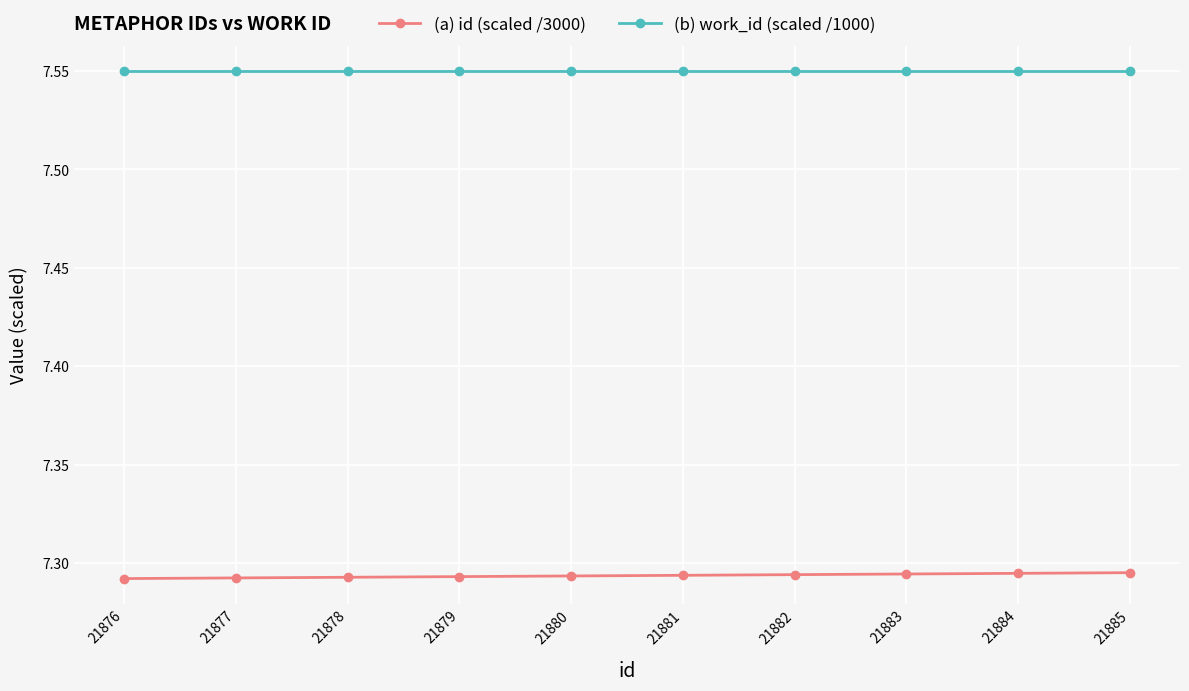

Is the value of (a) id (scaled /3000) at 21883 greater than the value of (b) work_id (scaled /1000) at 21884?

No